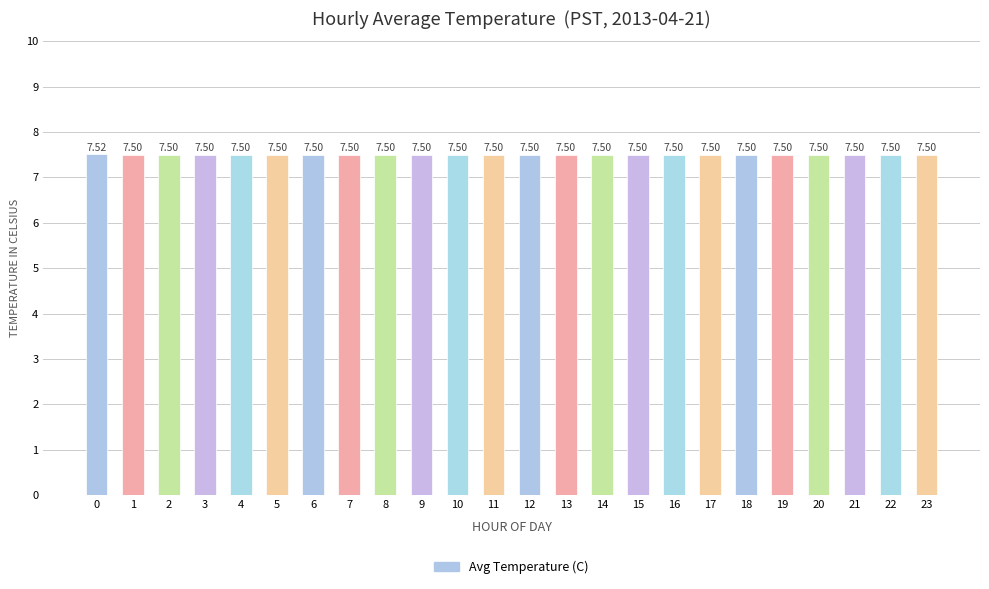

Reading right to left, extract all data points from this chart.

23=7.5	22=7.5	21=7.5	20=7.5	19=7.5	18=7.5	17=7.5	16=7.5	15=7.5	14=7.5	13=7.5	12=7.5	11=7.5	10=7.5	9=7.5	8=7.5	7=7.5	6=7.5	5=7.5	4=7.5	3=7.5	2=7.5	1=7.5	0=7.5